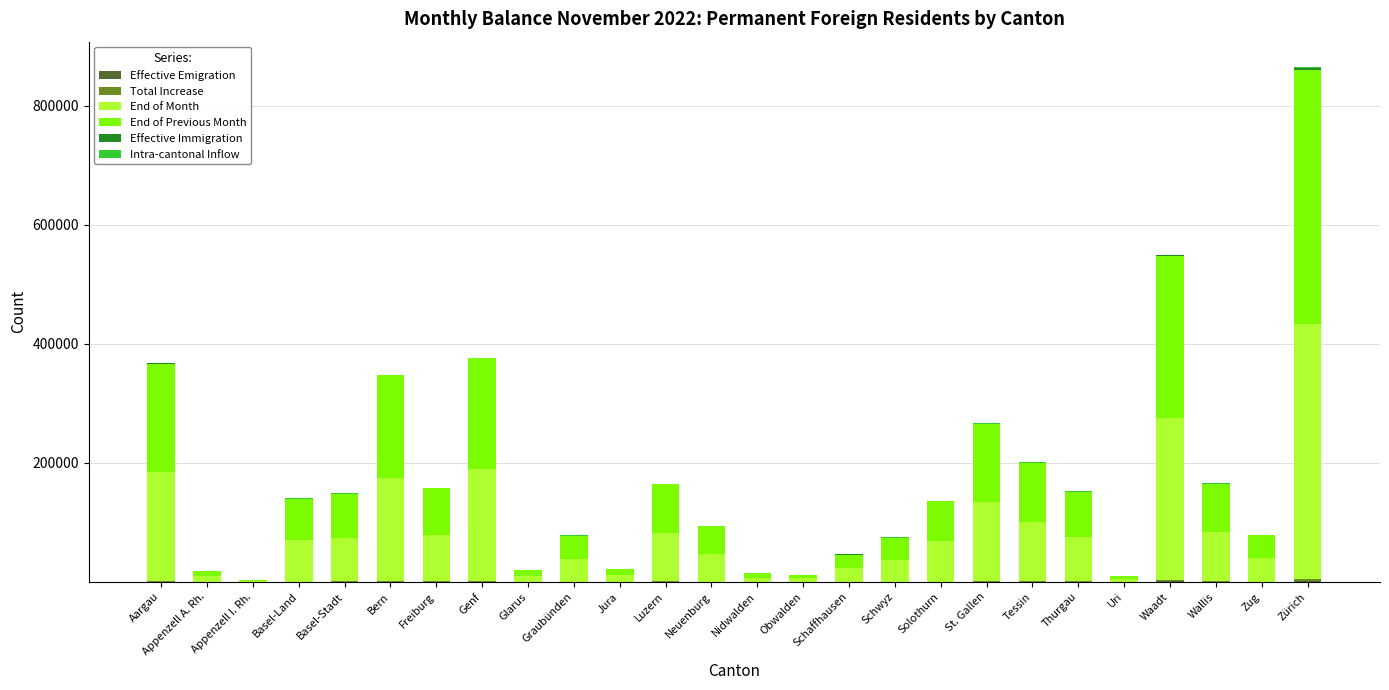

At which category is the sum across all series the highest?

Zürich